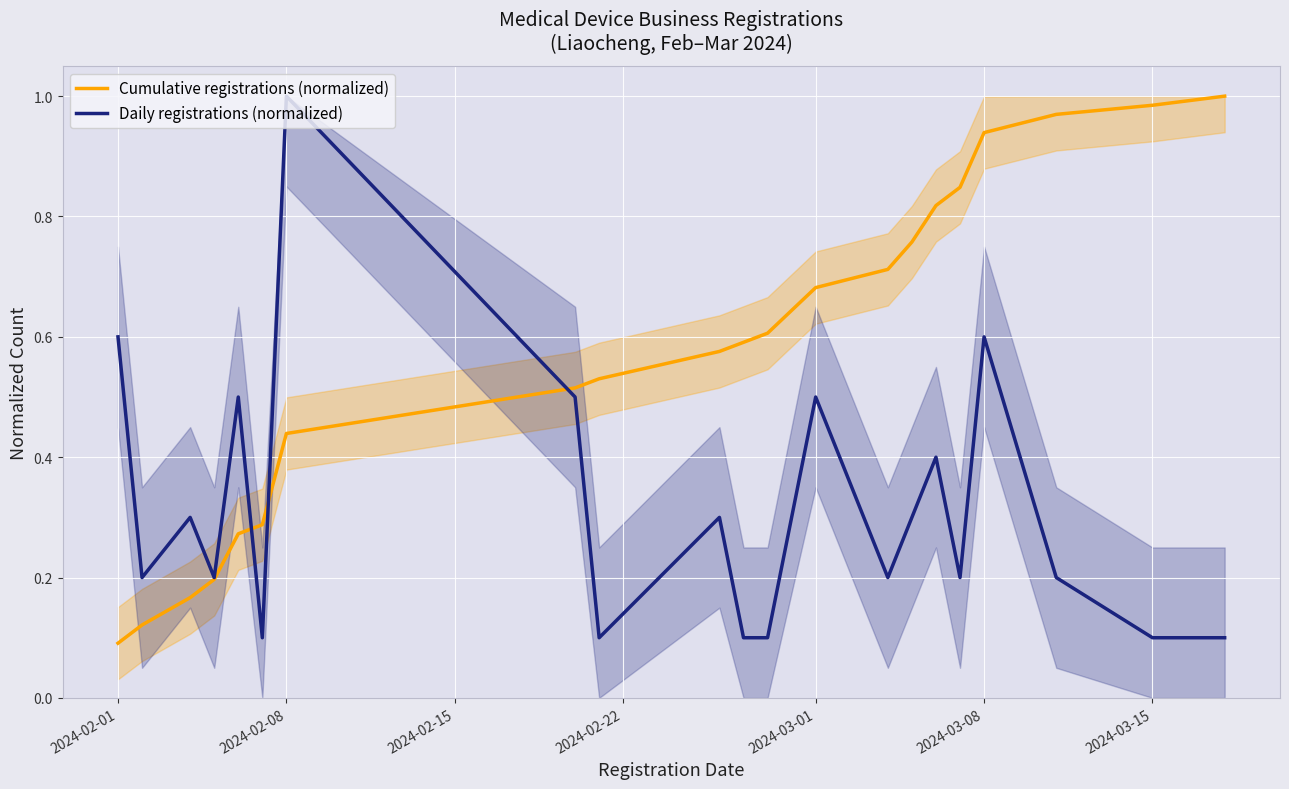

What is the average value of the Daily registrations (normalized) series?

0.3